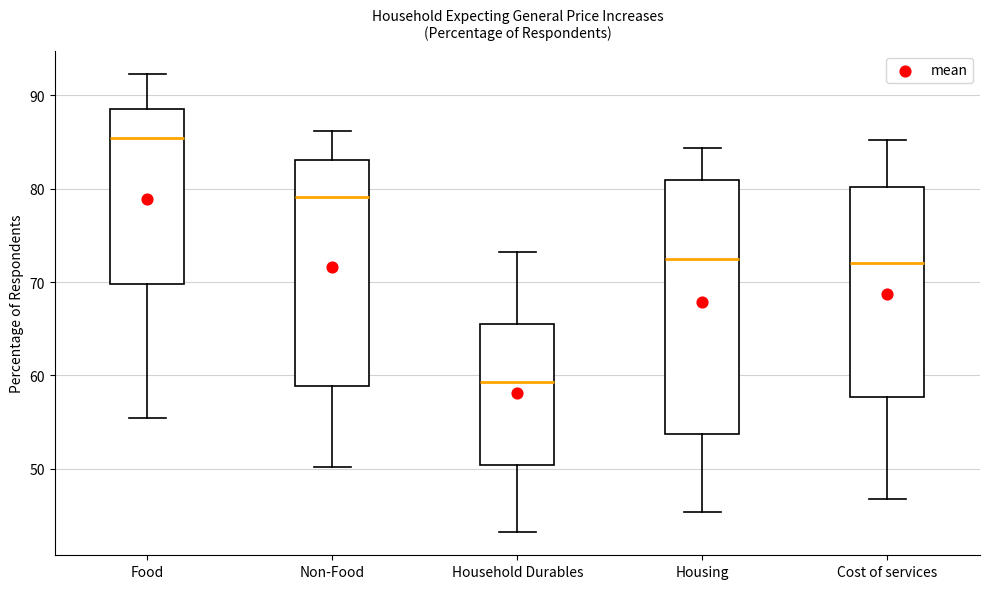

Where is the lower edge of the box for Food on the y-axis? The values are not printed on the chart, so give them approximately, as read against the axis.

70